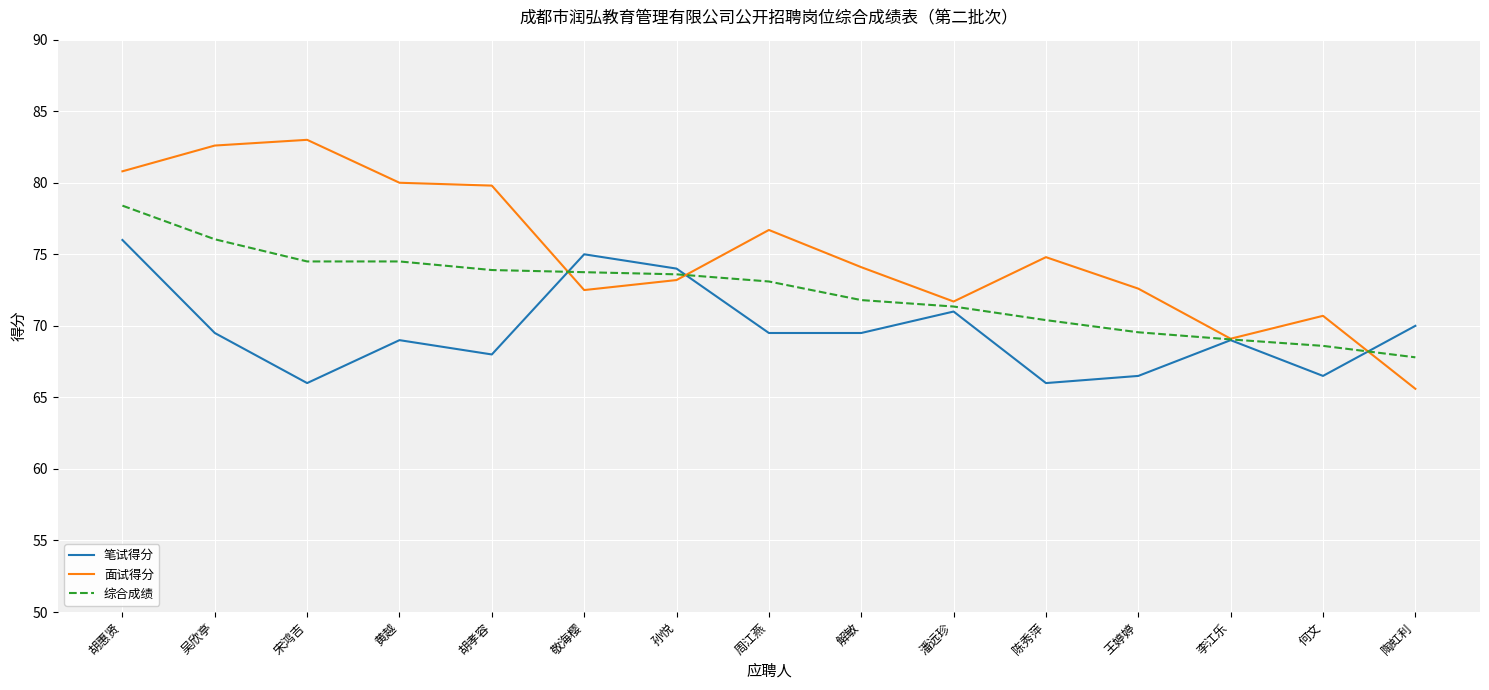

What is the spread (max minus min) of values at 周江燕?

7.2